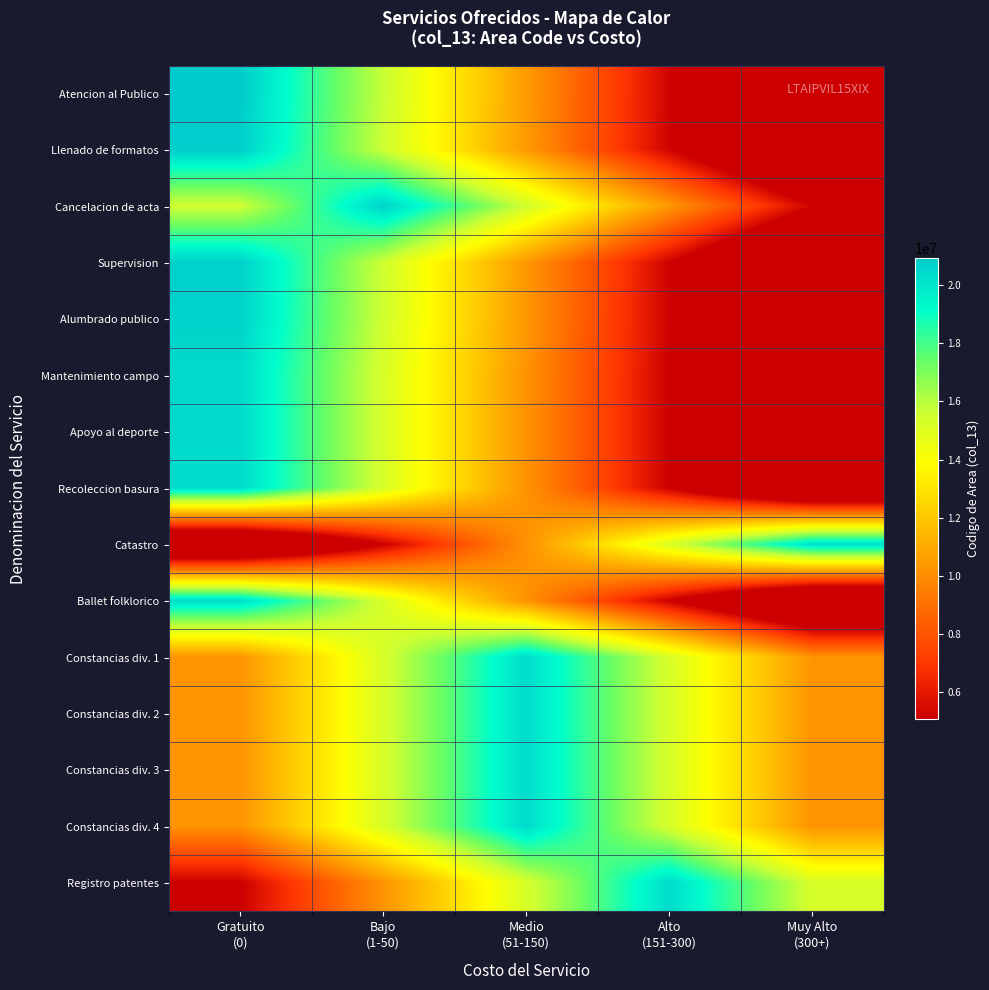

What is the greatest value displayed?

20933036.0